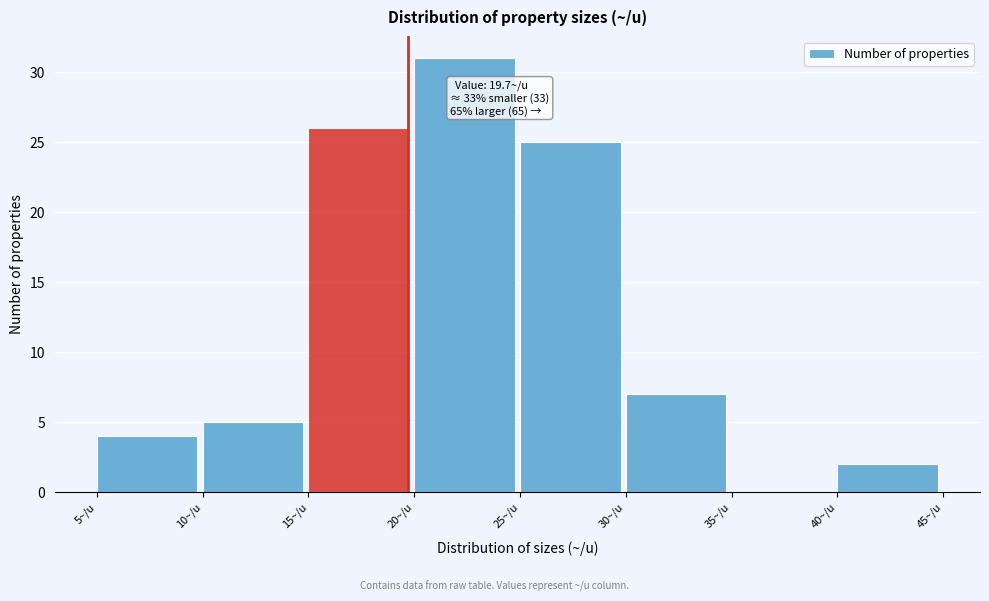

Which range on the x-axis has the tallest bar?

20 to 25